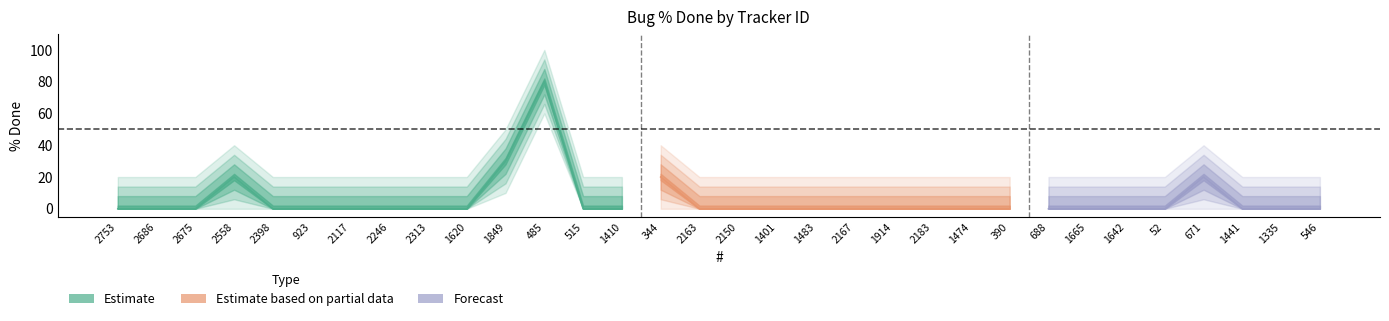

Is it true that the value at 390 is 53?

False